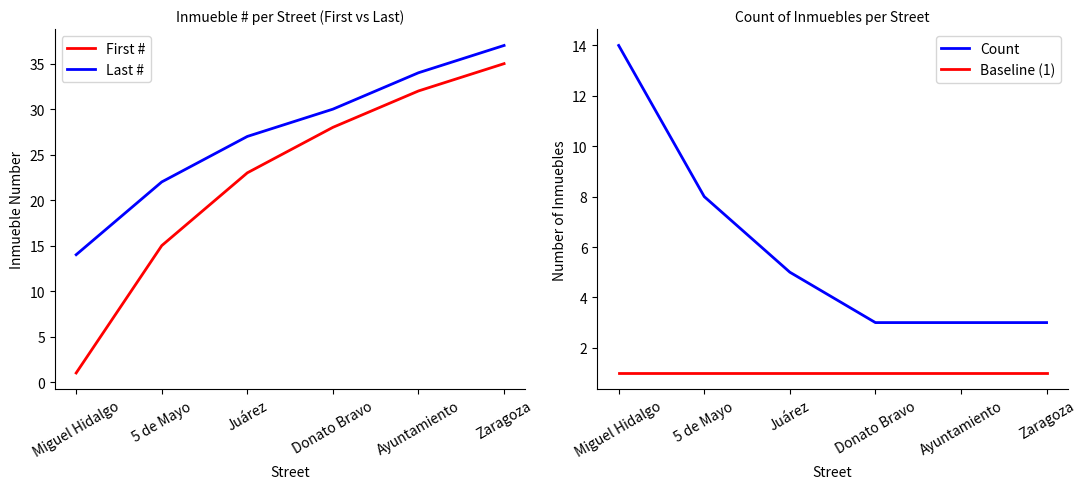

At which category is the sum across all series the highest?

Zaragoza